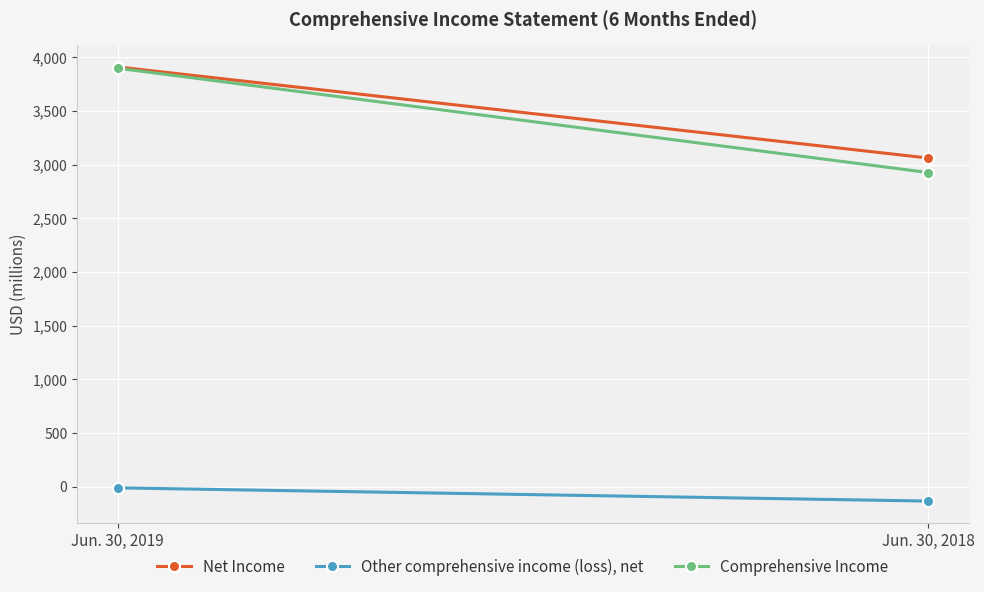

Reading left to right, extract all data points from this chart.

Net Income: Jun. 30, 2019=3910	Jun. 30, 2018=3061
Other comprehensive income (loss), net: Jun. 30, 2019=-12	Jun. 30, 2018=-135
Comprehensive Income: Jun. 30, 2019=3898	Jun. 30, 2018=2926